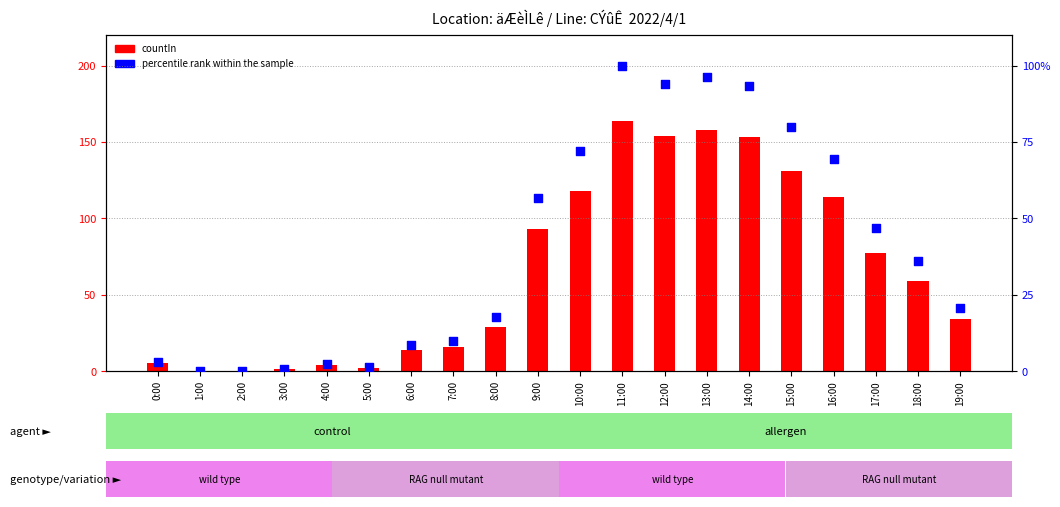

Which series contains the lowest Y value?

countIn